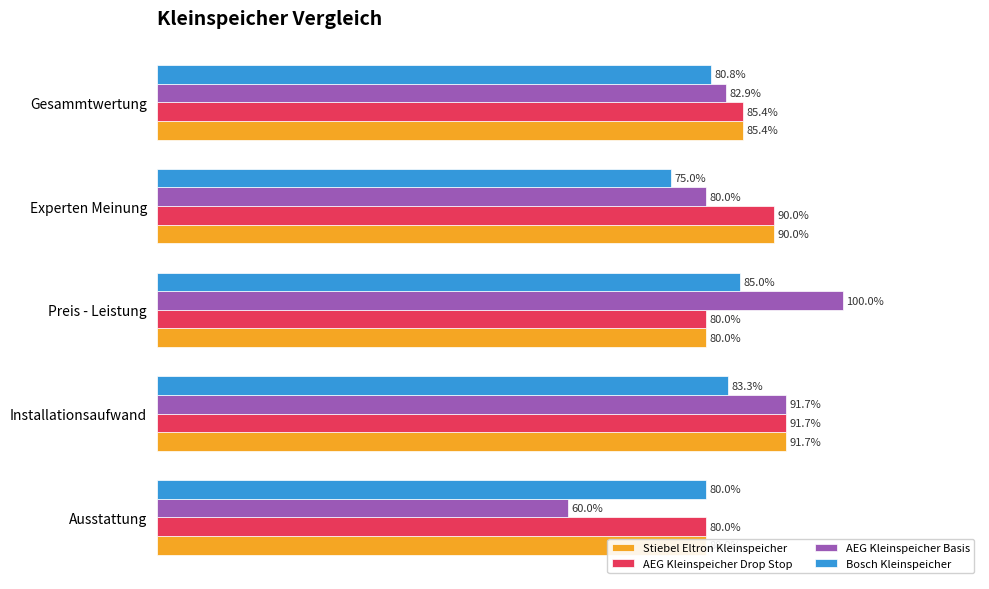

What is the value of the AEG Kleinspeicher Drop Stop bar at the 4th from the left?

0.9